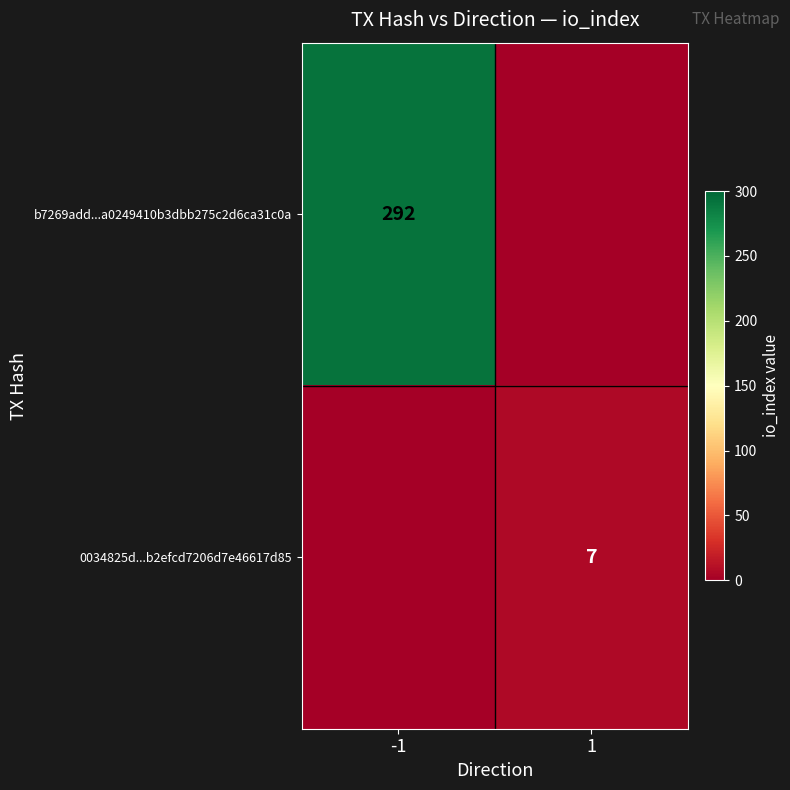

True or false: b7269add...a0249410b3dbb275c2d6ca31c0a has a value of 292 at -1.

True